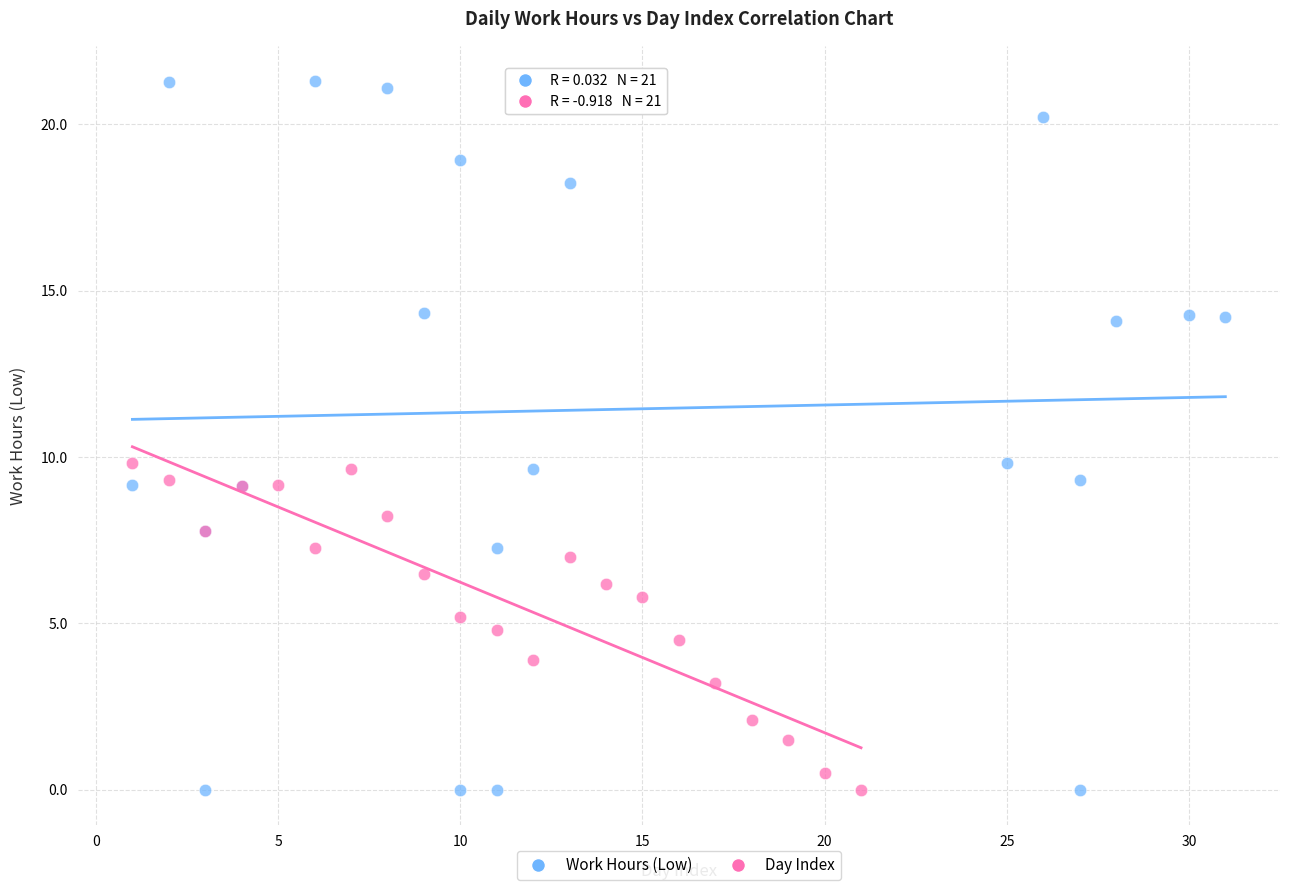

Which series has the widest spread of Y values?

Work Hours (Low)